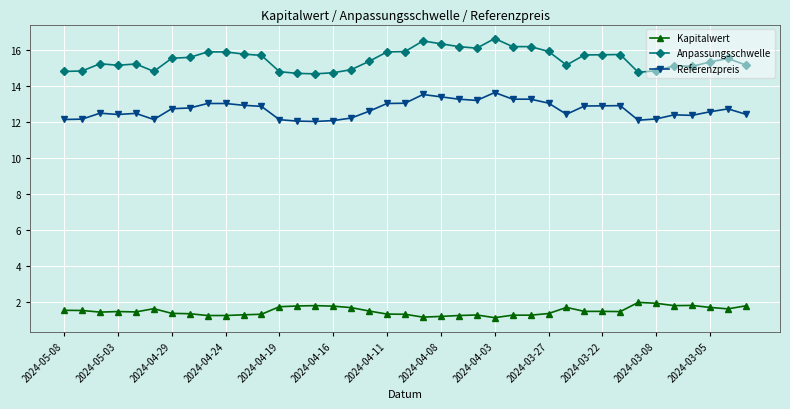

What are all the series names shown in the legend?

Kapitalwert, Anpassungsschwelle, Referenzpreis